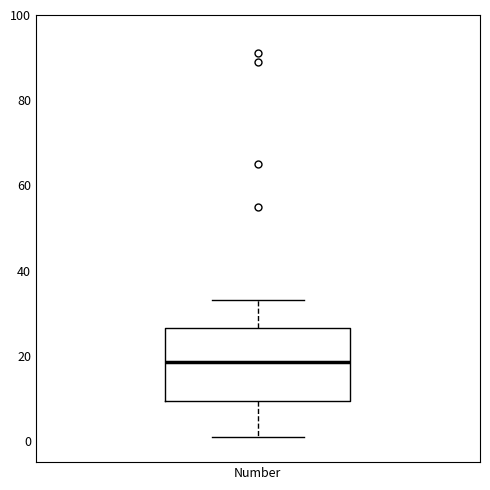

Where does the median line of the box for Number sit on the y-axis? The values are not printed on the chart, so give them approximately, as read against the axis.

18